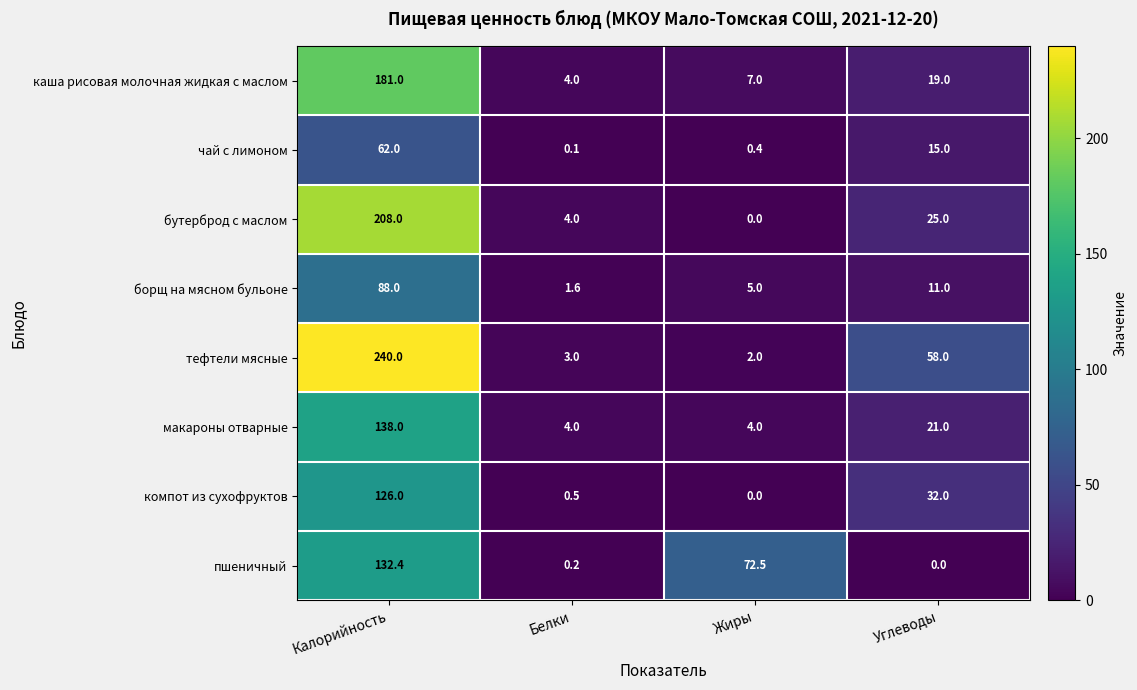

The value of каша рисовая молочная жидкая с маслом at Белки is 4.0. True or false?

True